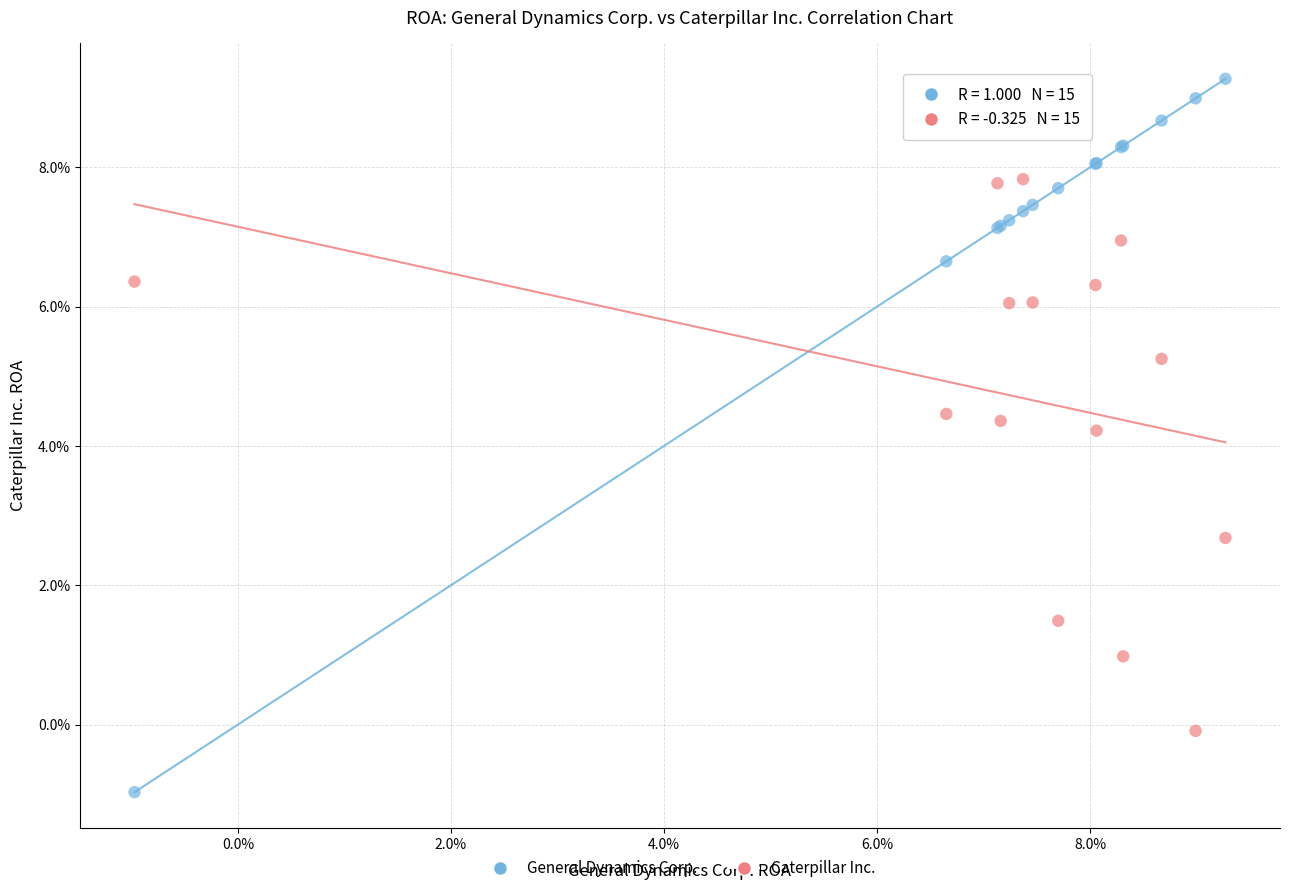

Which series has the widest spread of Y values?

General Dynamics Corp.